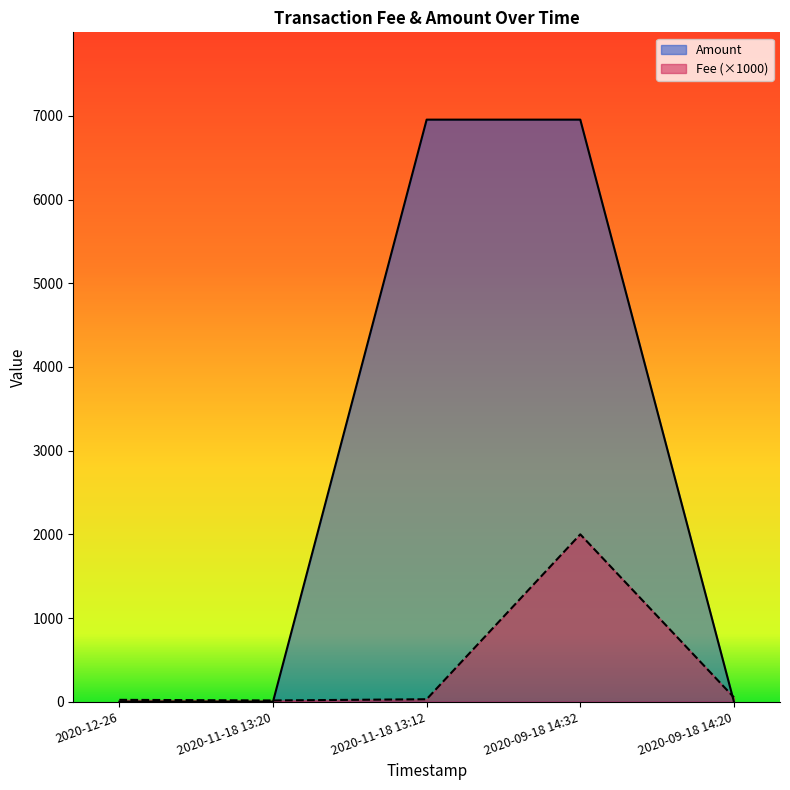

How many times do Amount and Fee cross each other?

2